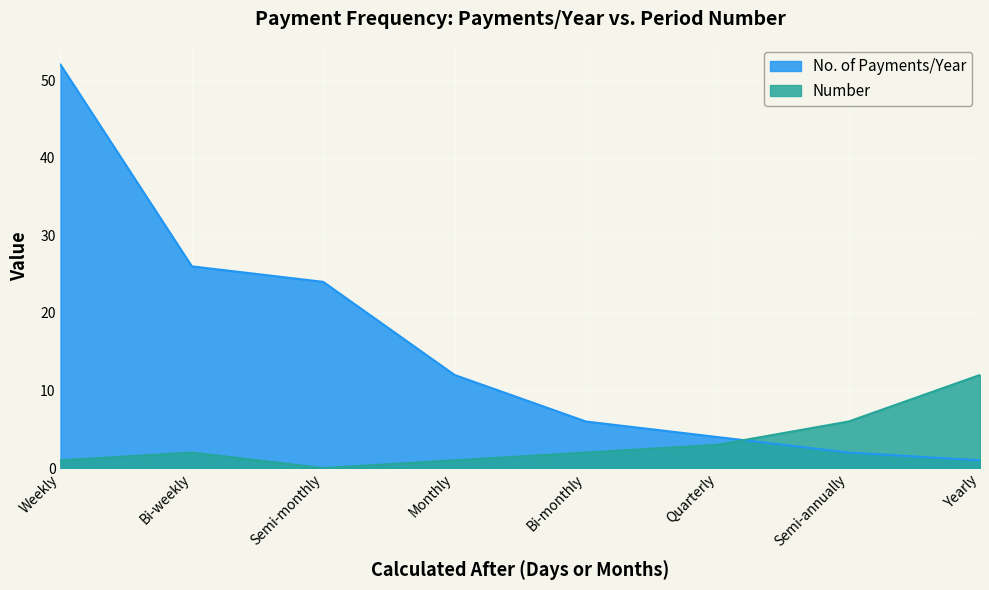

What is the difference between the maximum and minimum values in the Number series?

12